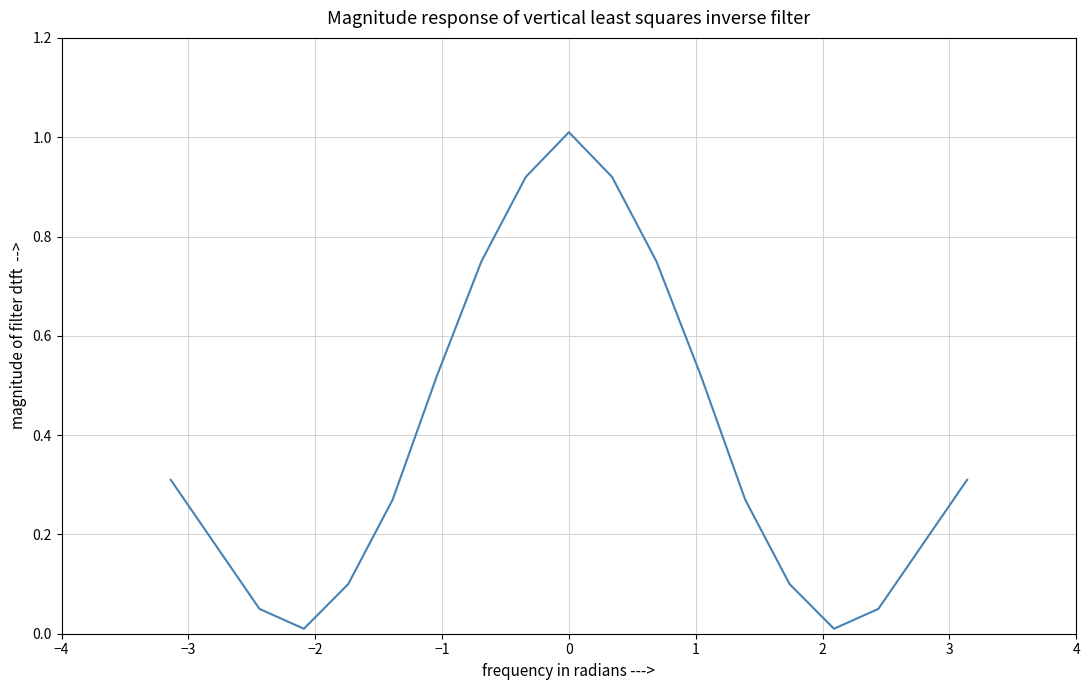

What is the difference between the maximum and minimum values?

1.0